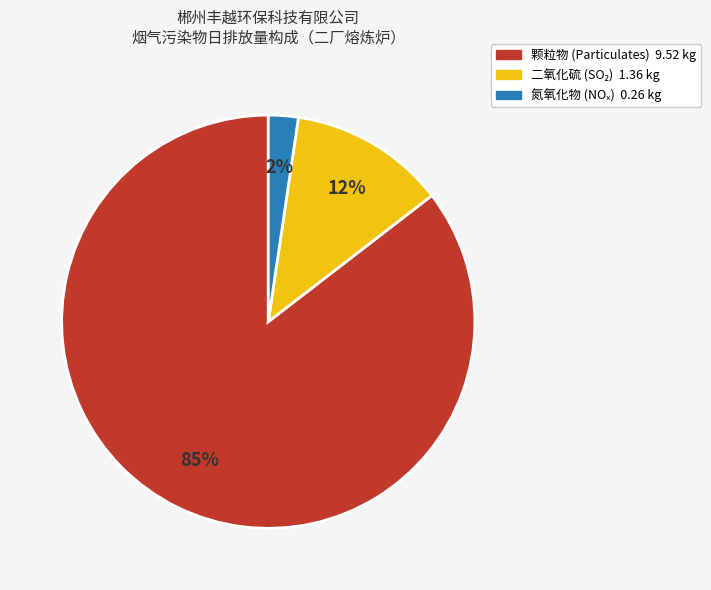

Is there a majority slice in this chart?

Yes